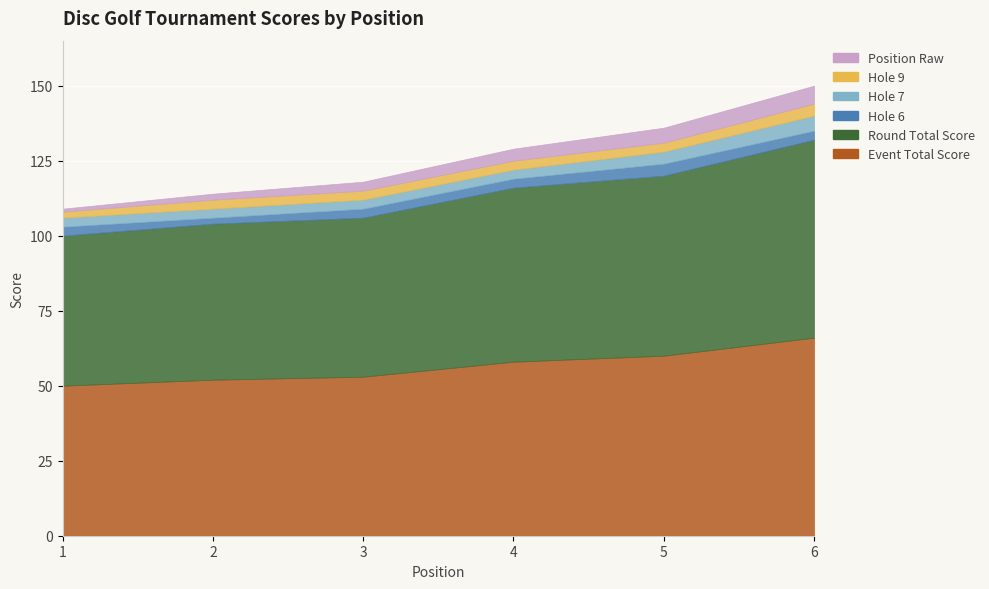

How many categories are shown in the chart?

6